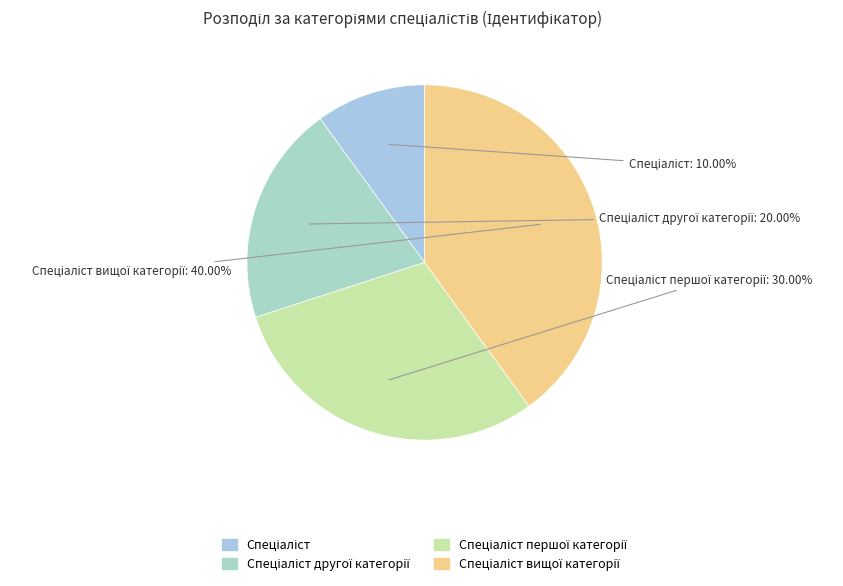

Is there a majority slice in this chart?

No